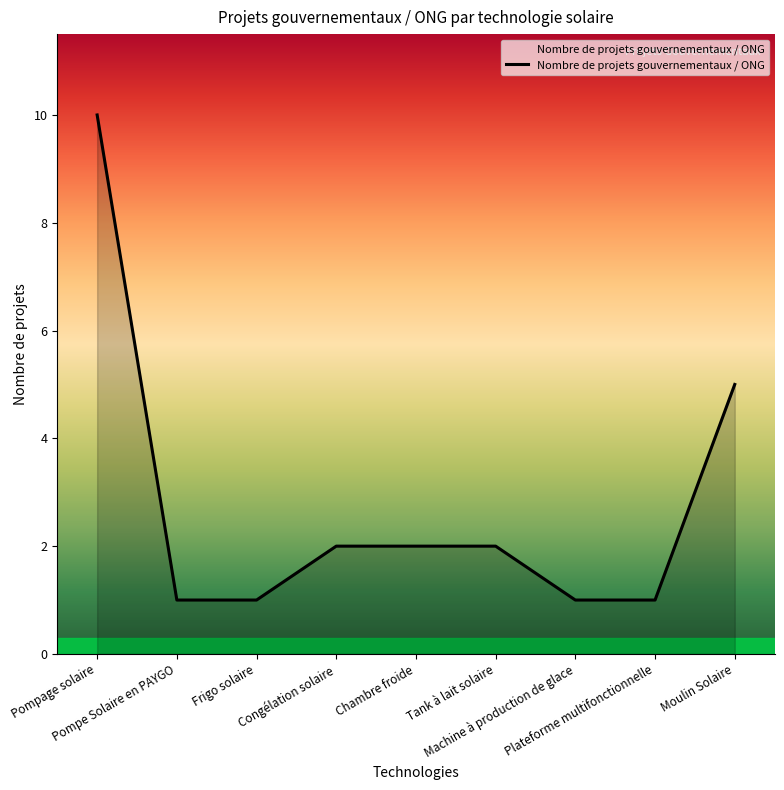

What is the difference between the maximum and minimum values?

9